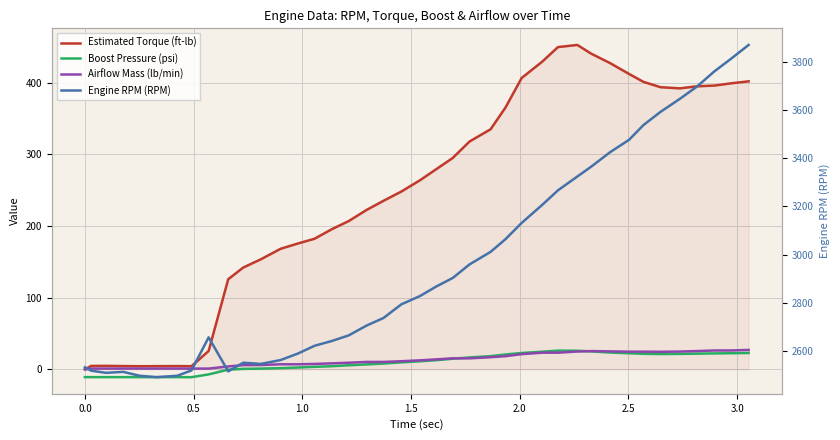

True or false: Airflow Mass (lb/min) and Boost Pressure (psi) cross at least once.

True